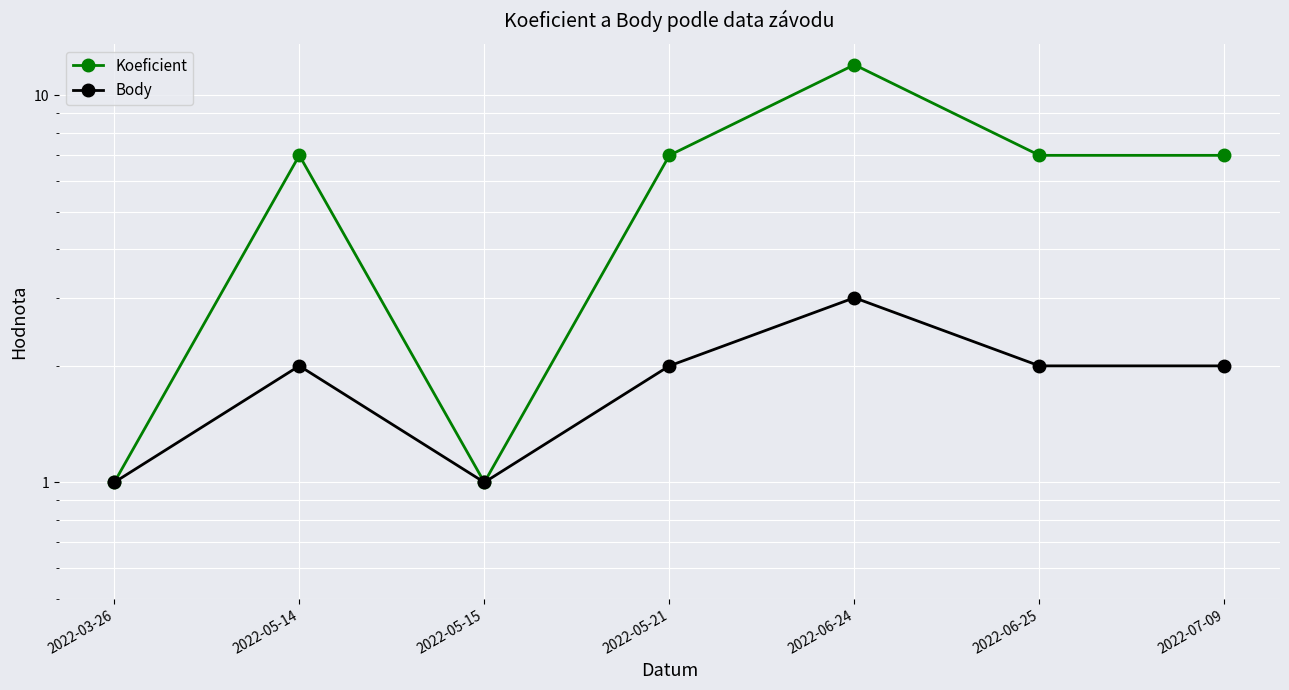

Which series has the widest spread of values?

Koeficient